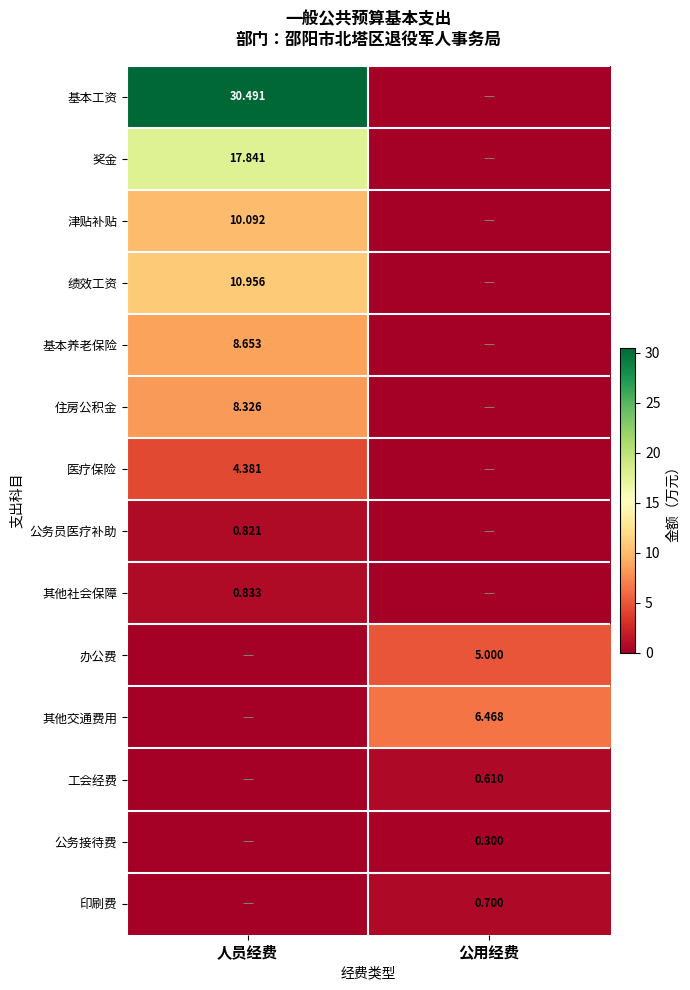

Count the number of categories in the chart.

2